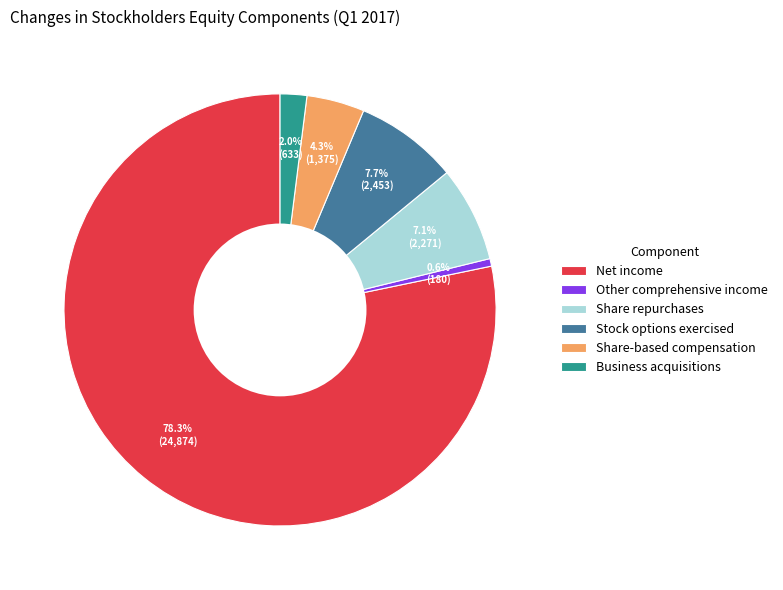

Is the sum of Stock options exercised and Share repurchases greater than half?

No